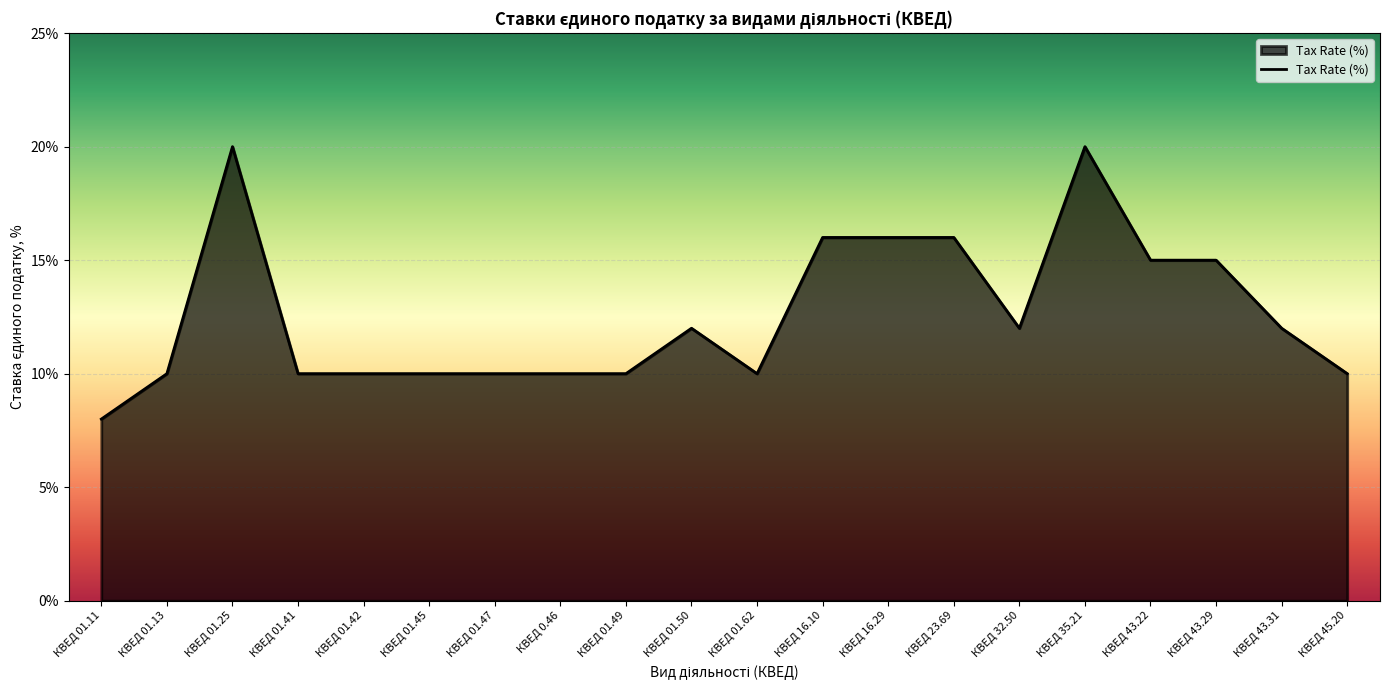

Reading right to left, transcribe all the data shown in this chart.

КВЕД 45.20=10	КВЕД 43.31=12	КВЕД 43.29=15	КВЕД 43.22=15	КВЕД 35.21=20	КВЕД 32.50=12	КВЕД 23.69=16	КВЕД 16.29=16	КВЕД 16.10=16	КВЕД 01.62=10	КВЕД 01.50=12	КВЕД 01.49=10	КВЕД 0.46=10	КВЕД 01.47=10	КВЕД 01.45=10	КВЕД 01.42=10	КВЕД 01.41=10	КВЕД 01.25=20	КВЕД 01.13=10	КВЕД 01.11=8